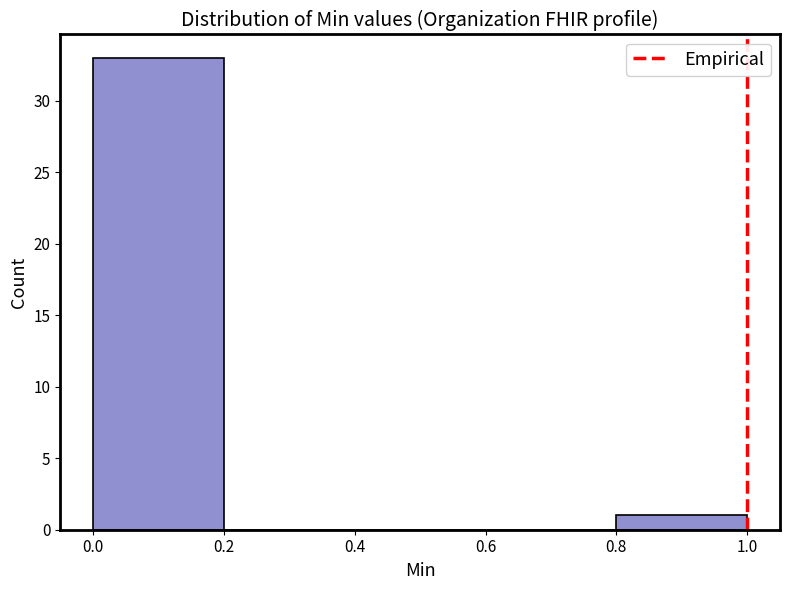

Reading left to right, transcribe this chart: for each bar, give the range it covers on the x-axis and its height. The values are not printed on the chart, so give them approximately, as read against the axis.

0.0 to 0.2: 33
0.2 to 0.4: 0
0.4 to 0.6: 0
0.6 to 0.8: 0
0.8 to 1.0: 1